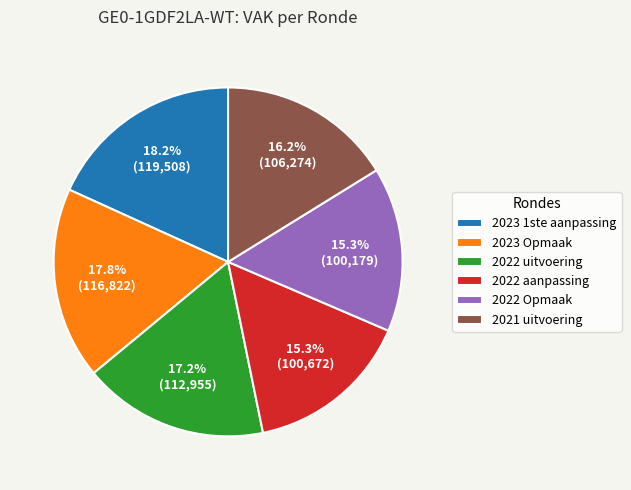

To the nearest percent, what percentage of the pie is 2023 Opmaak?

18%